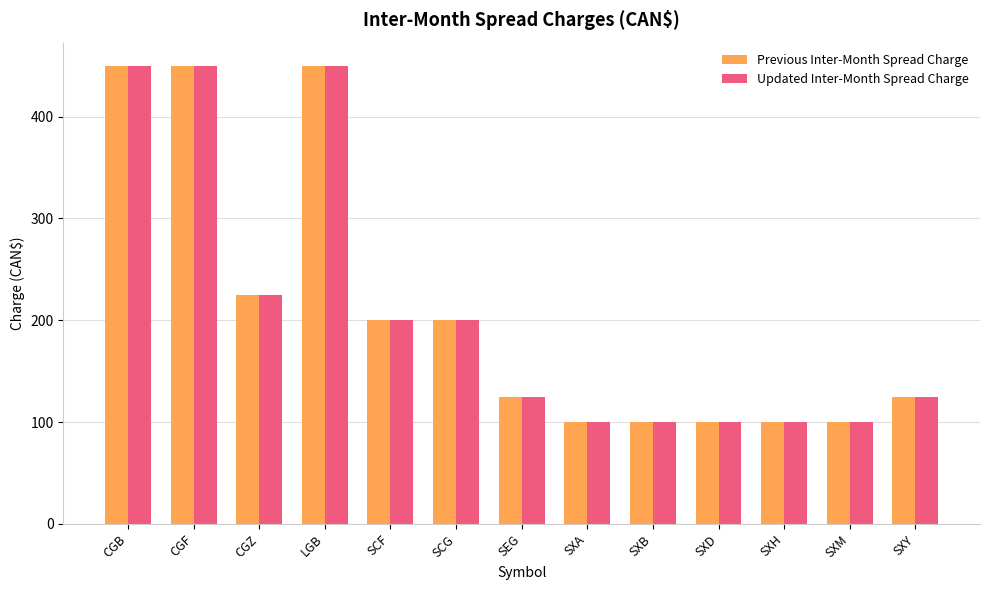

Count the number of data series in this chart.

2